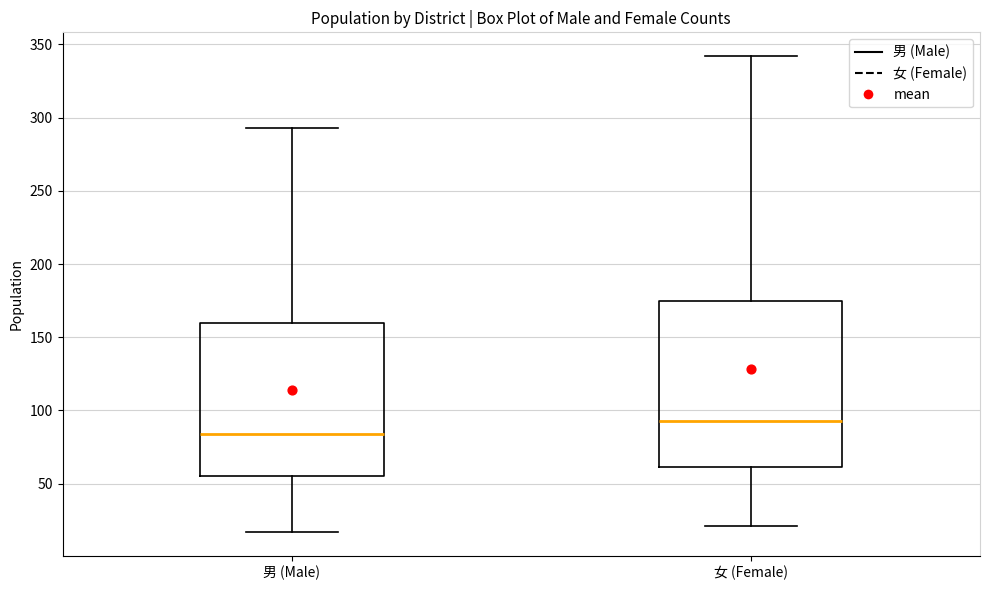

Which box has the highest median line?

女 (Female)